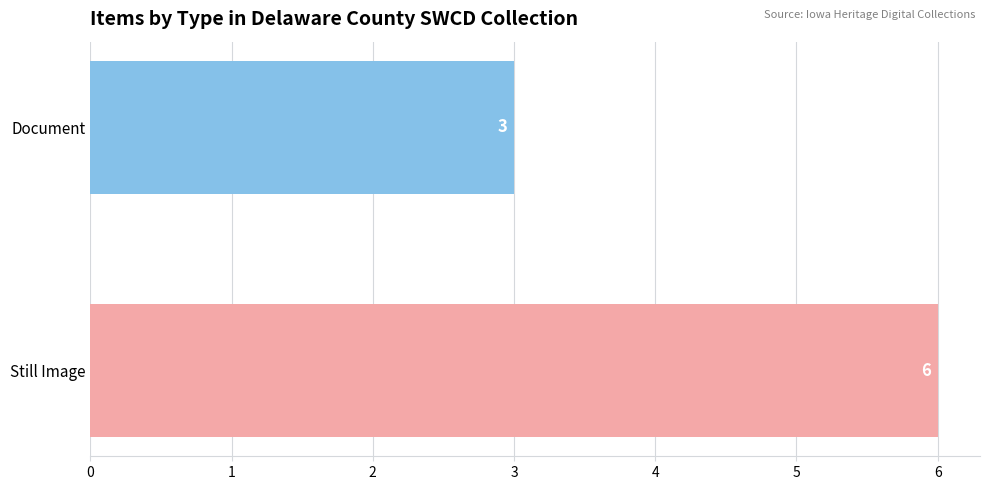

Are the bars horizontal?

Yes